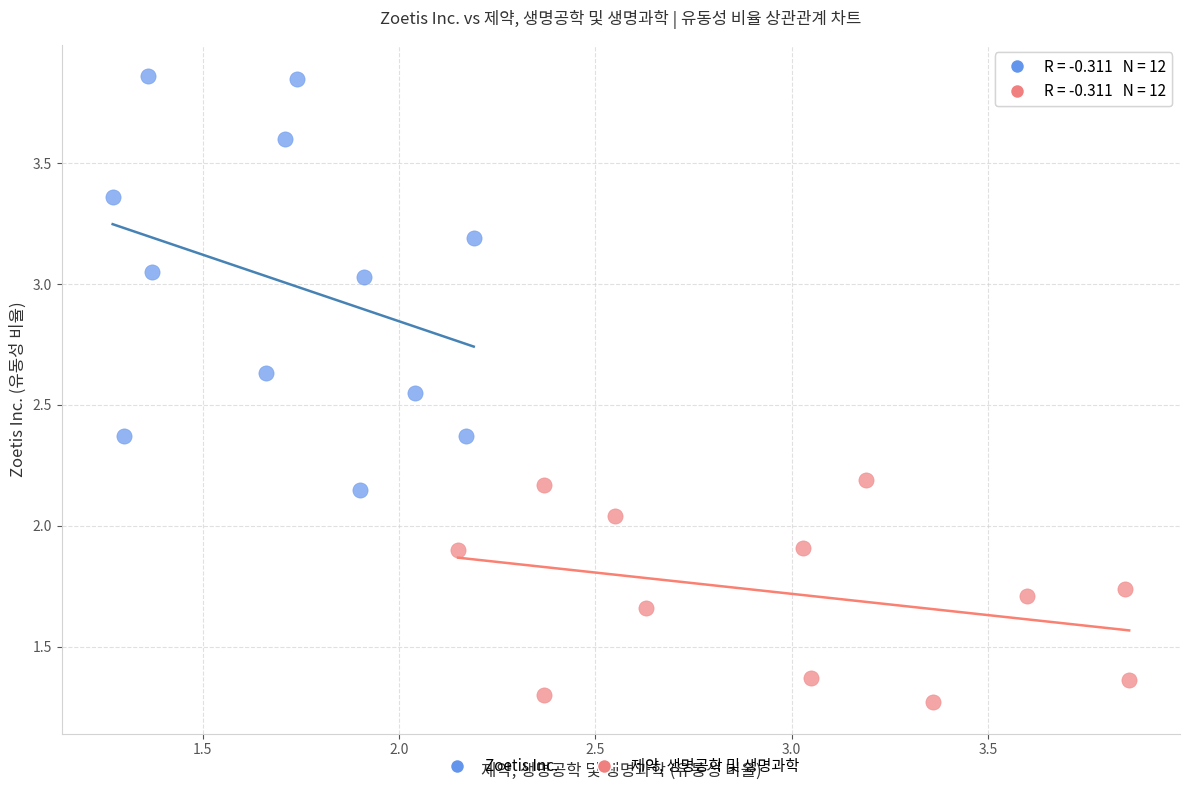

Which series contains the highest Y value?

Zoetis Inc.